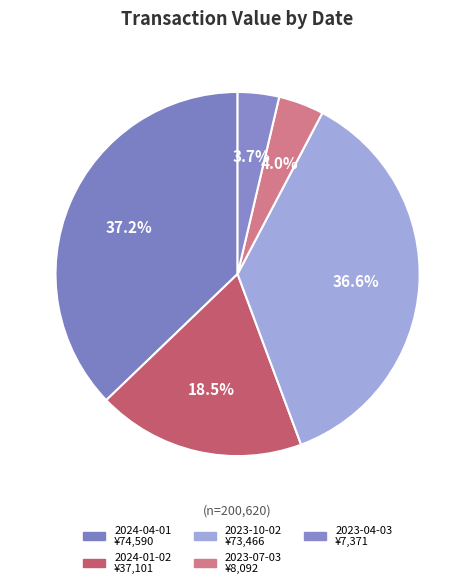

To the nearest percent, what is the combined percentage of 2023-07-03 and 2024-01-02?

23%